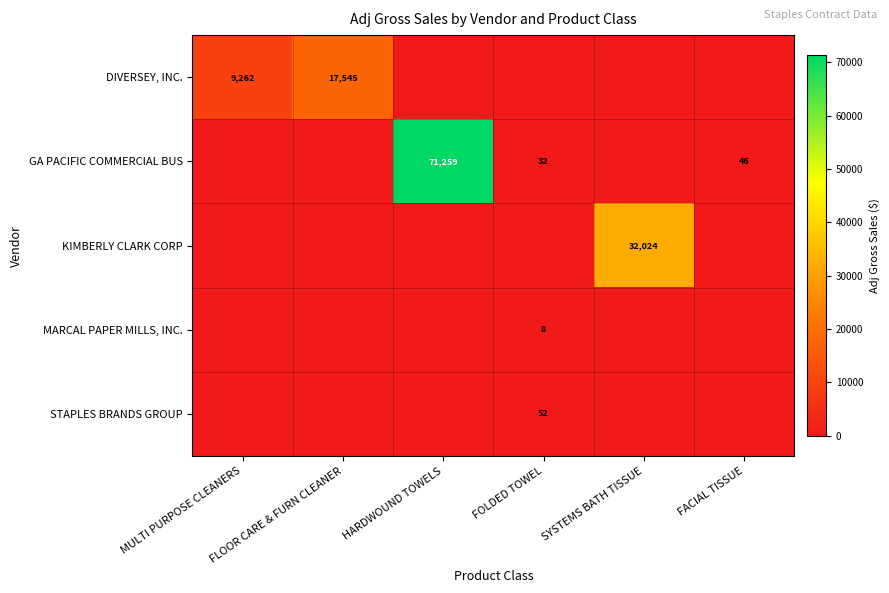

Which category has the highest value across all series?

HARDWOUND TOWELS